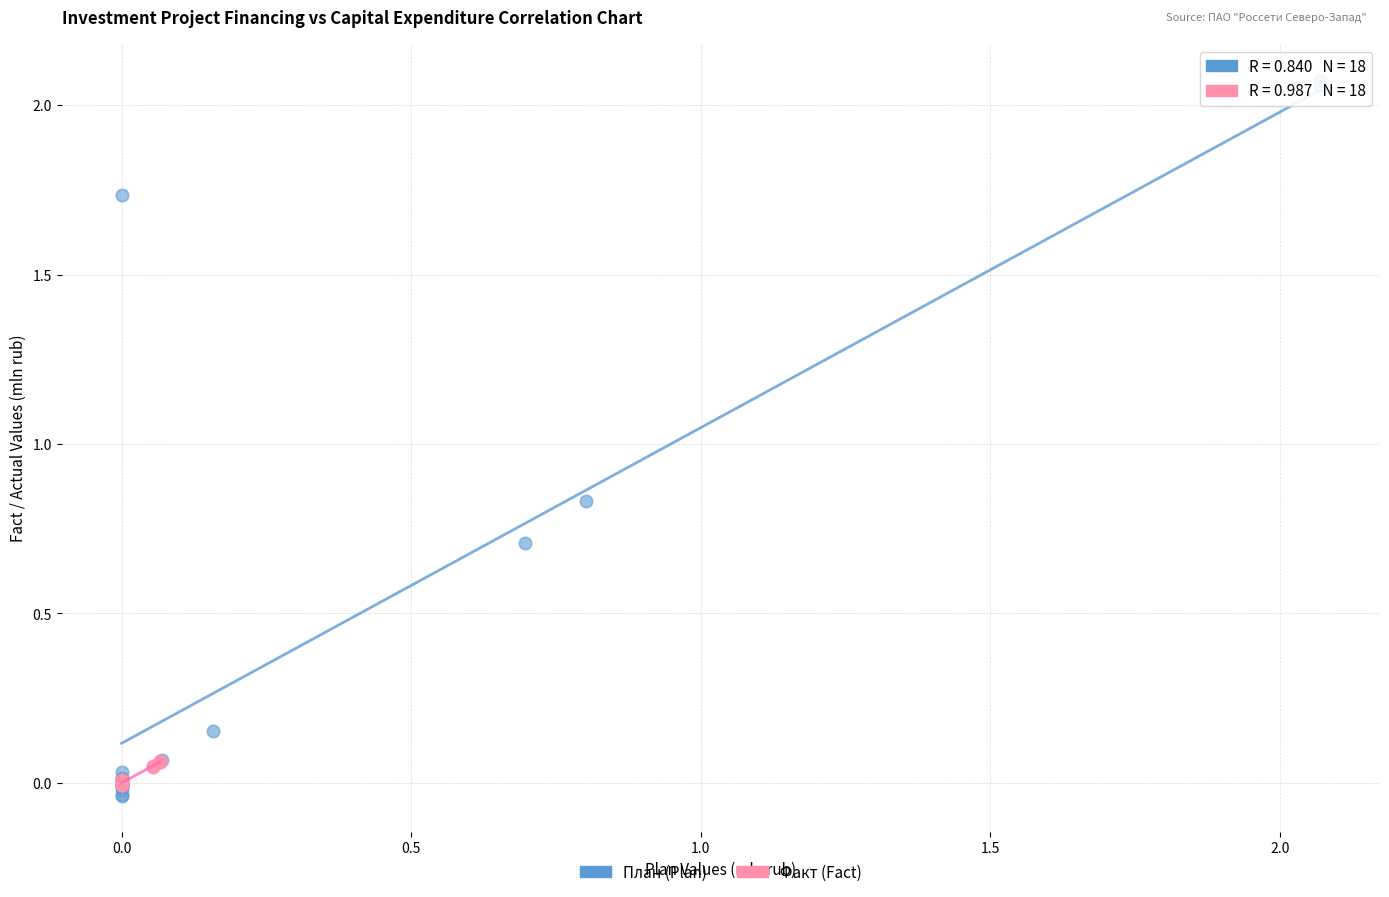

Which series has the largest Y range (max minus min)?

План (Plan)